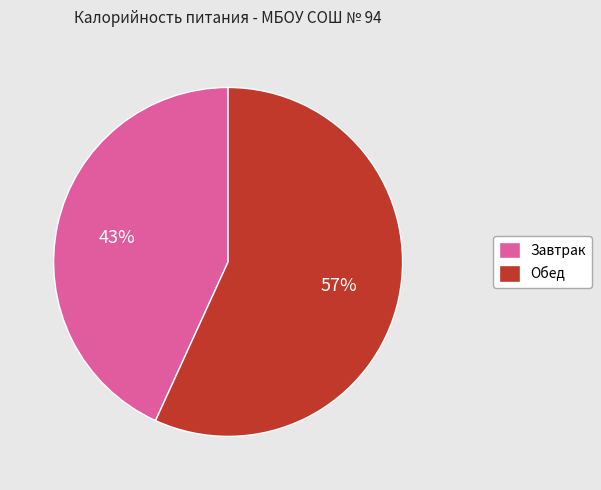

Between Обед and Завтрак, which is larger?

Обед